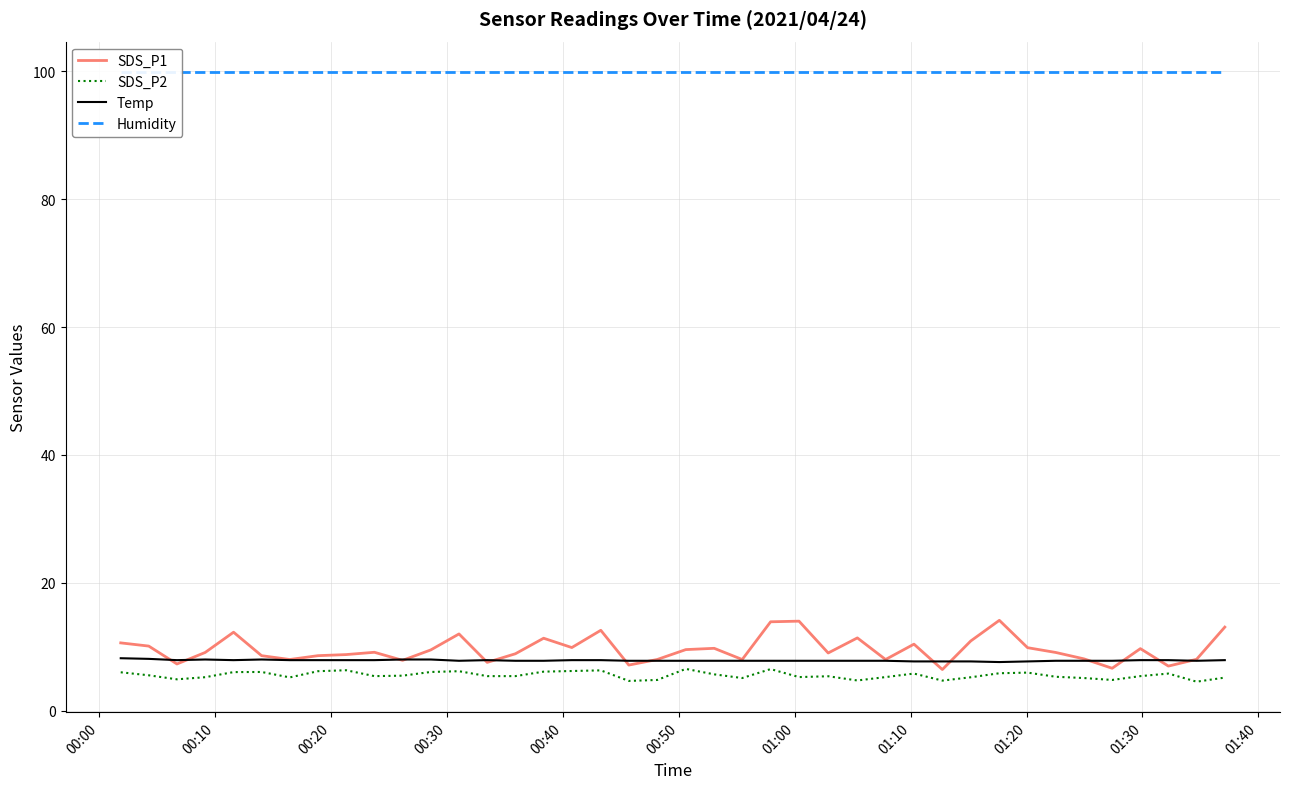

What is the highest value of the Temp series?

8.2